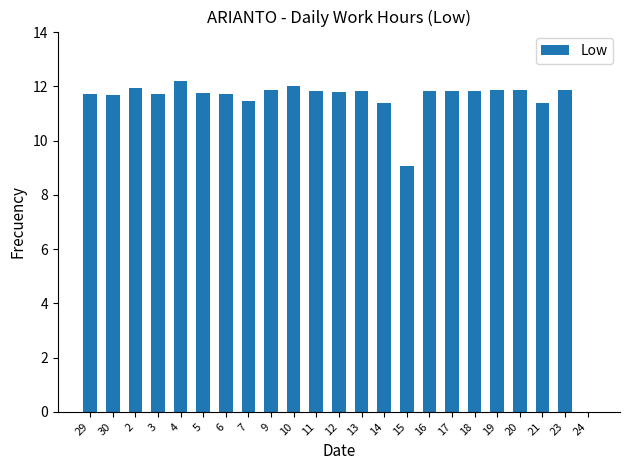

What is the maximum value shown in the chart?

12.2